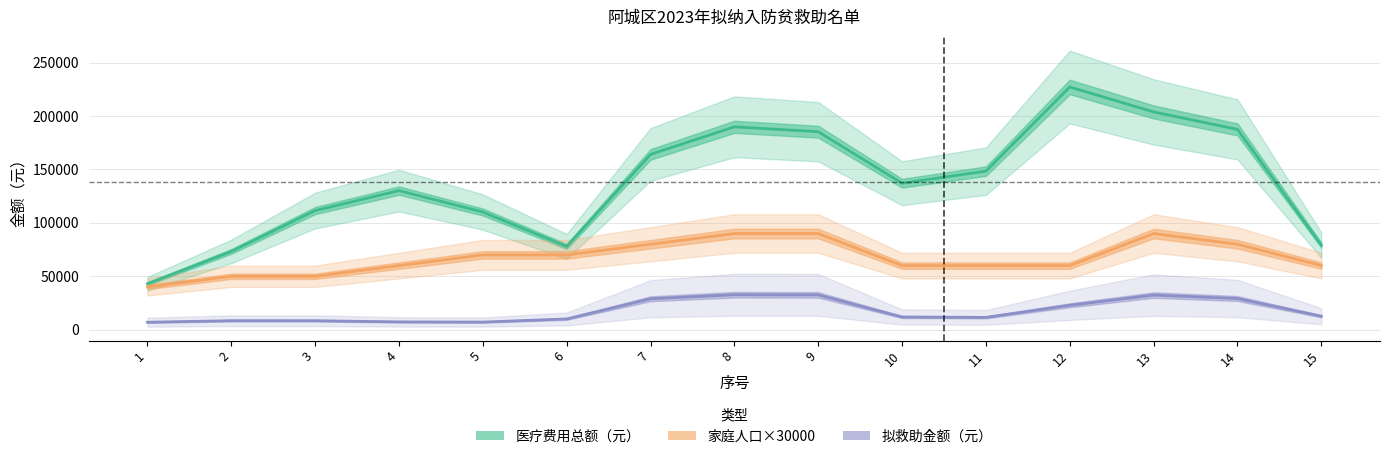

How many interior local valleys does the 医疗费用总额（元） series have?

2